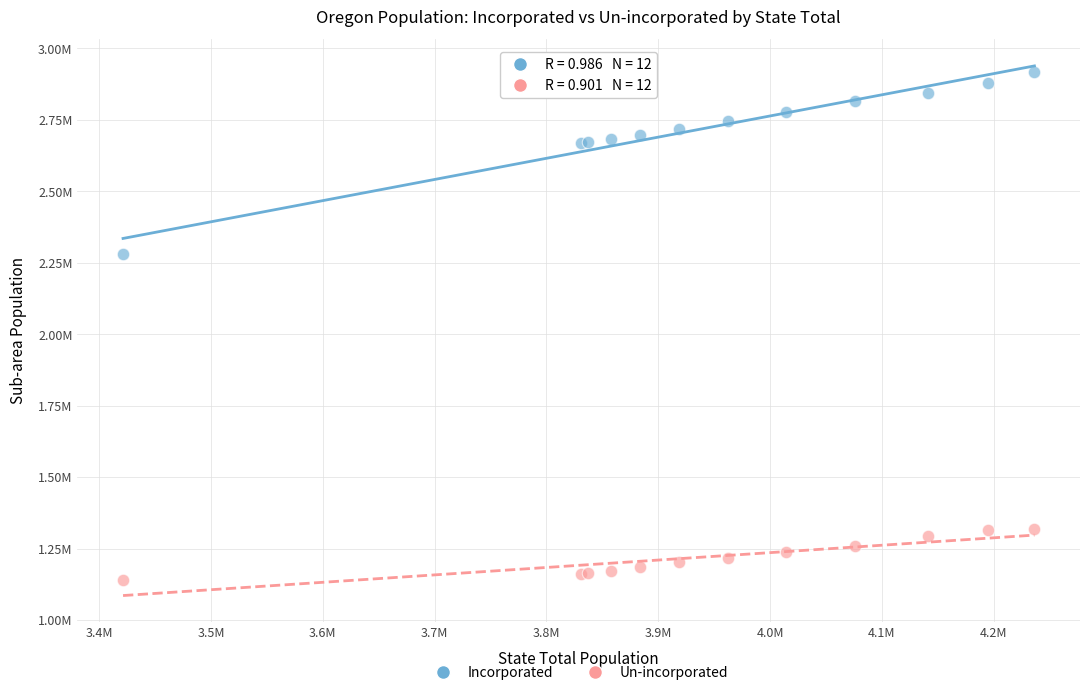

What are all the series names shown in the legend?

Incorporated, Un-incorporated